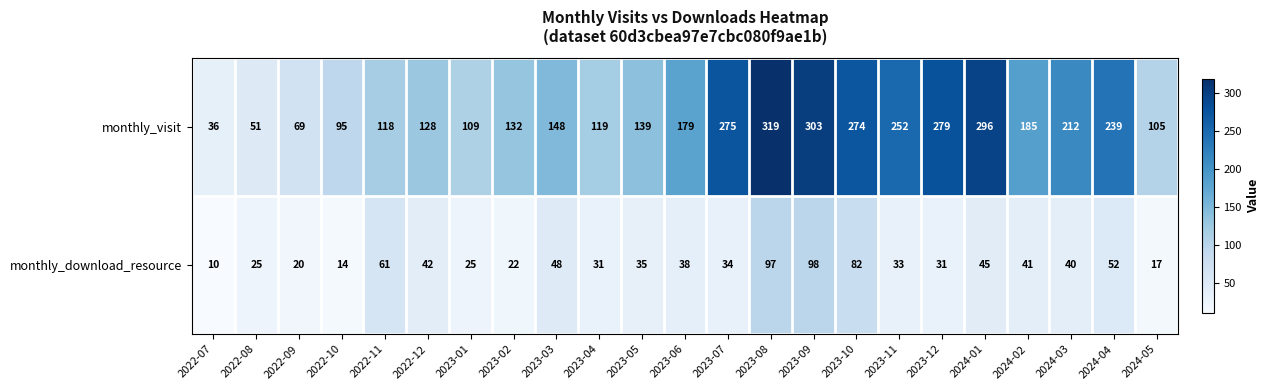

How many series are shown in this chart?

2